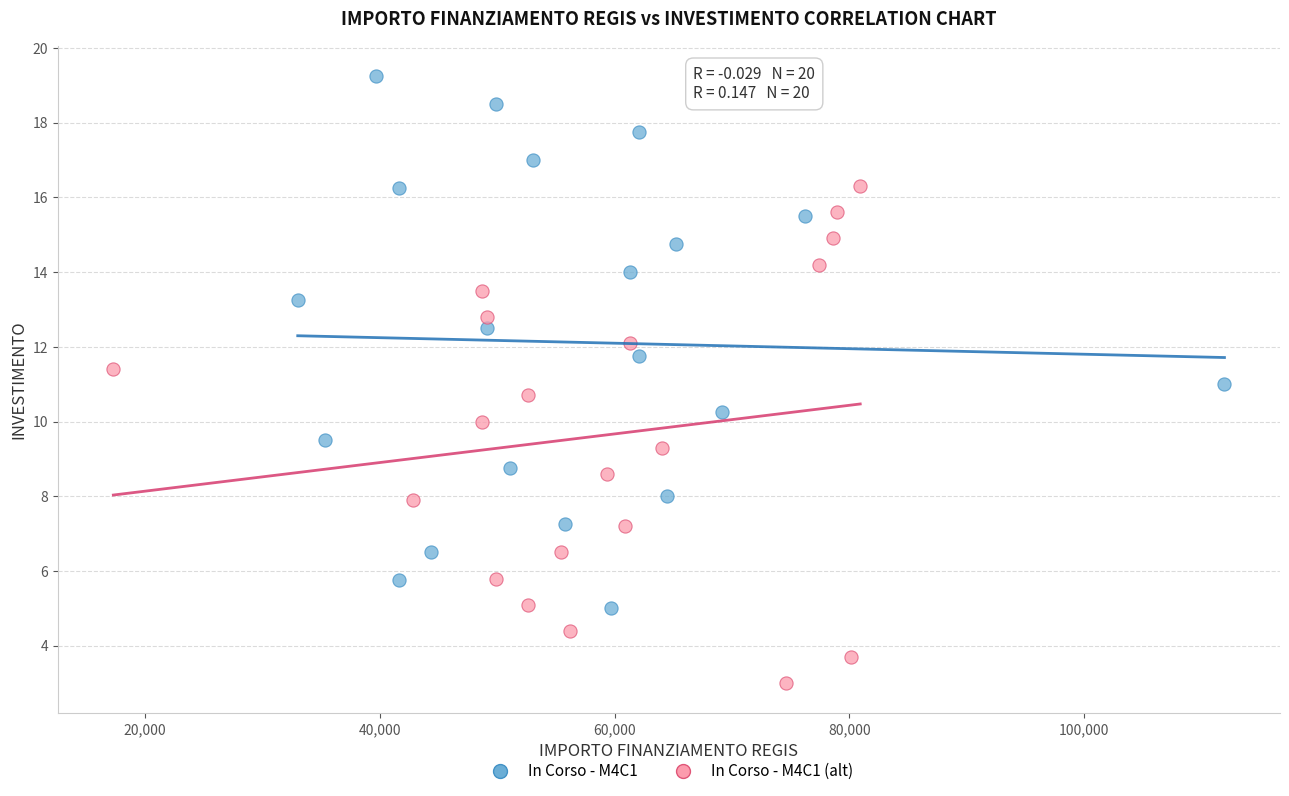

Which series has the widest spread of Y values?

In Corso - M4C1